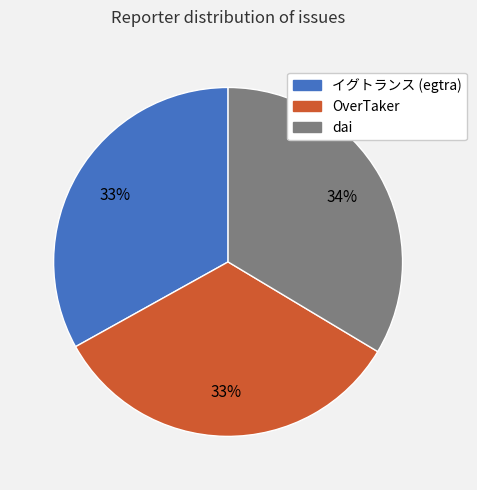

Does dai represent more than half of the total?

No